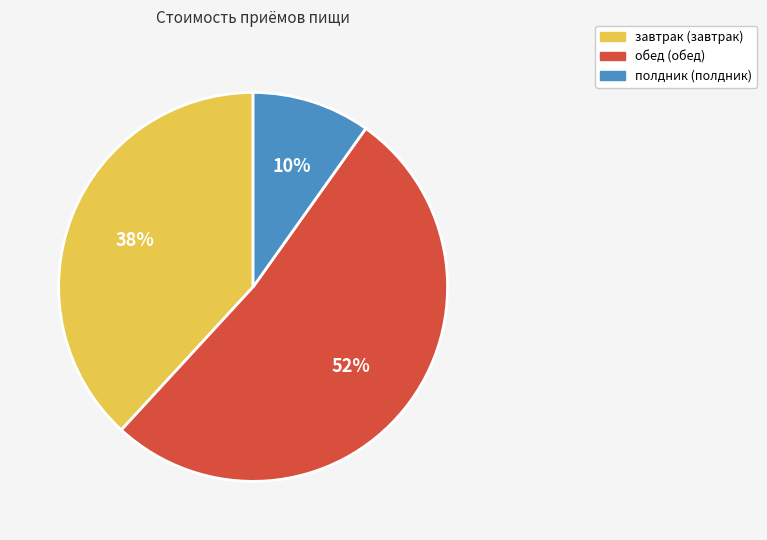

To the nearest percent, what is the average slice percentage?

33%